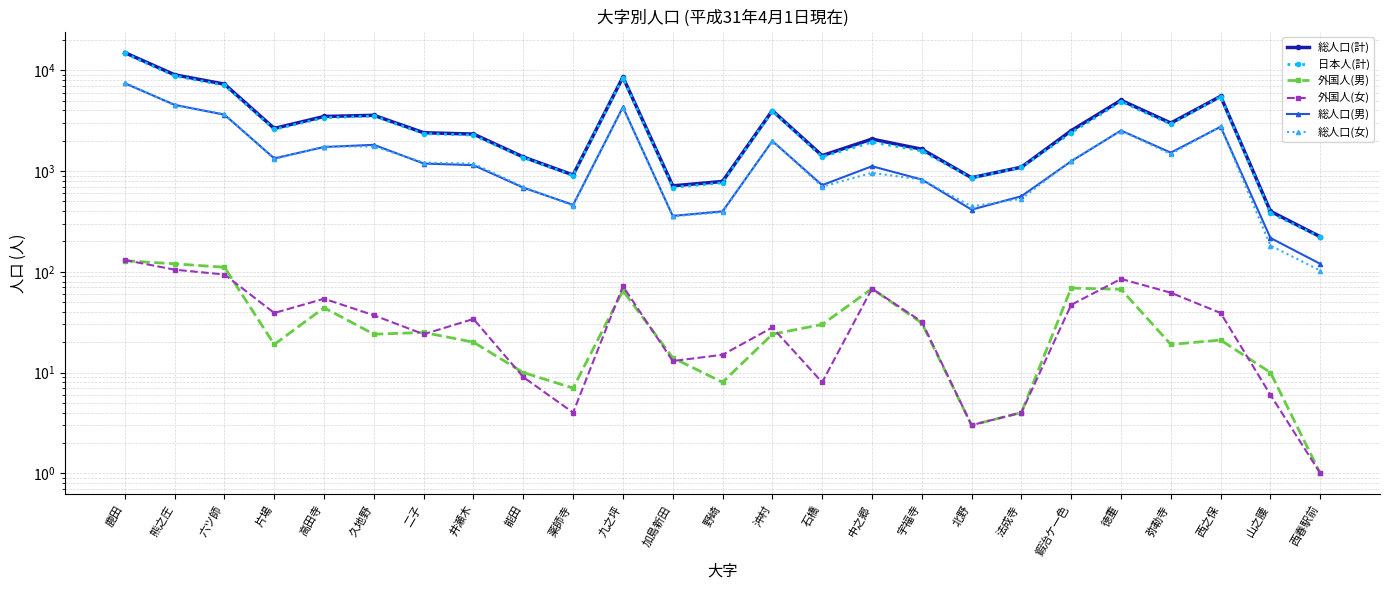

What position from the left is 片場?

4